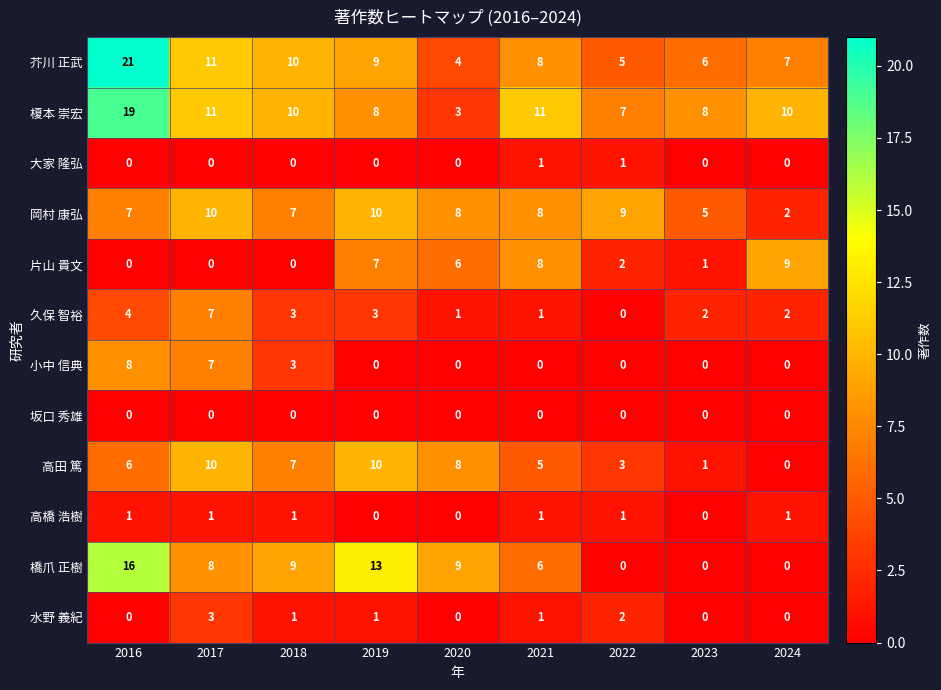

What is the sum of all 榎本 崇宏 values?

87